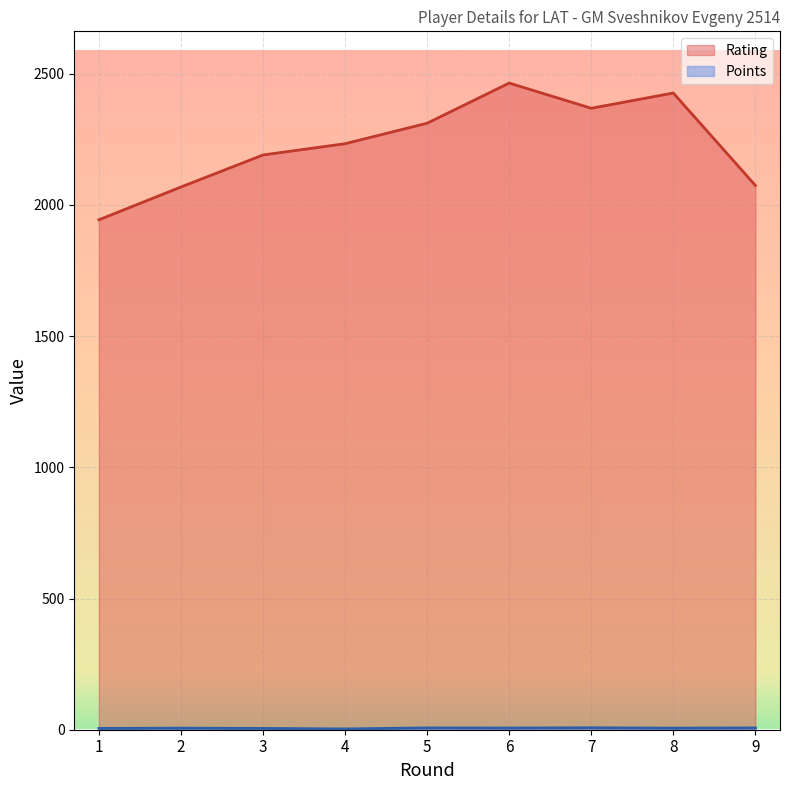

What is the average value of the Points series?

5.9